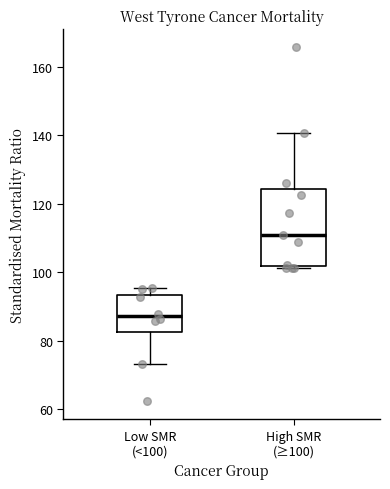

Reading left to right, transcribe this box plot: for each box, give where its median line is, the range the box spans, and where its two whiskers end, as read against the y-axis. The values are not printed on the chart, so give them approximately, as read against the axis.

Low SMR (<100): median 88, box 82 to 94, whiskers 74 to 96
High SMR (≥100): median 110, box 102 to 124, whiskers 102 to 140